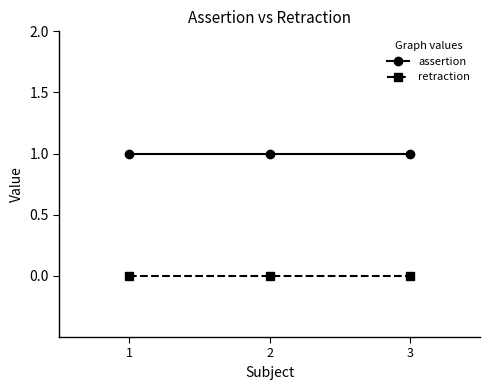

How many series are shown in this chart?

2